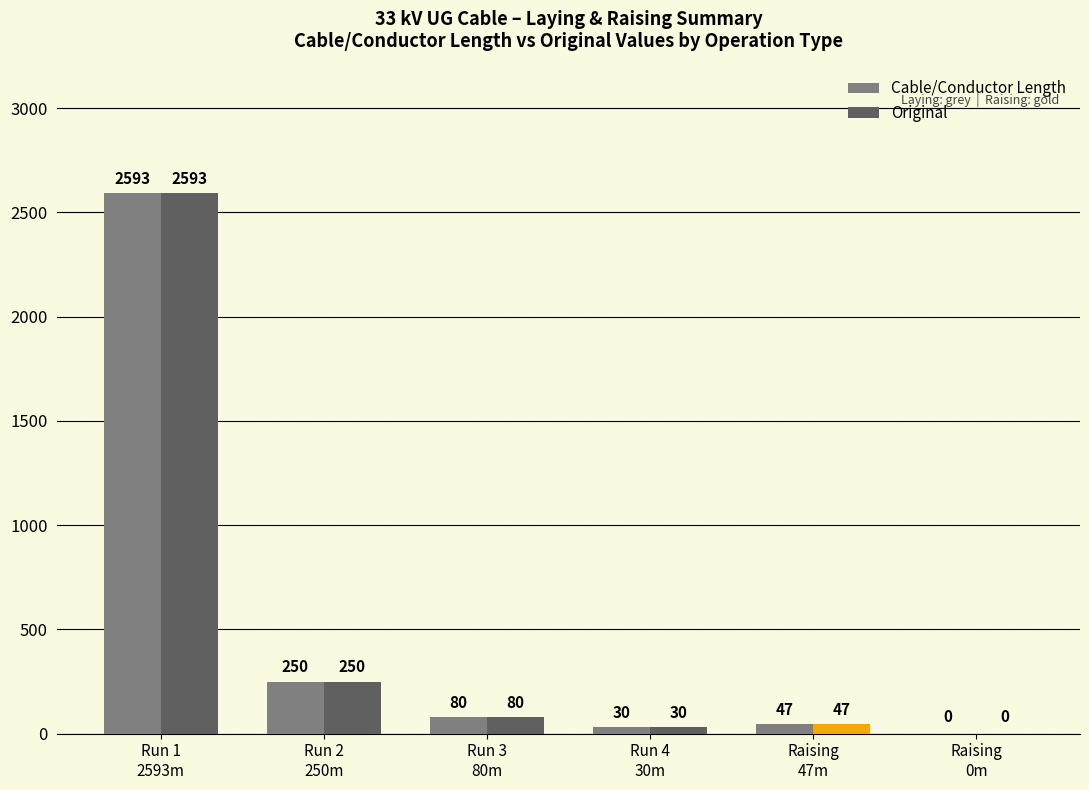

Count the number of categories in the chart.

6